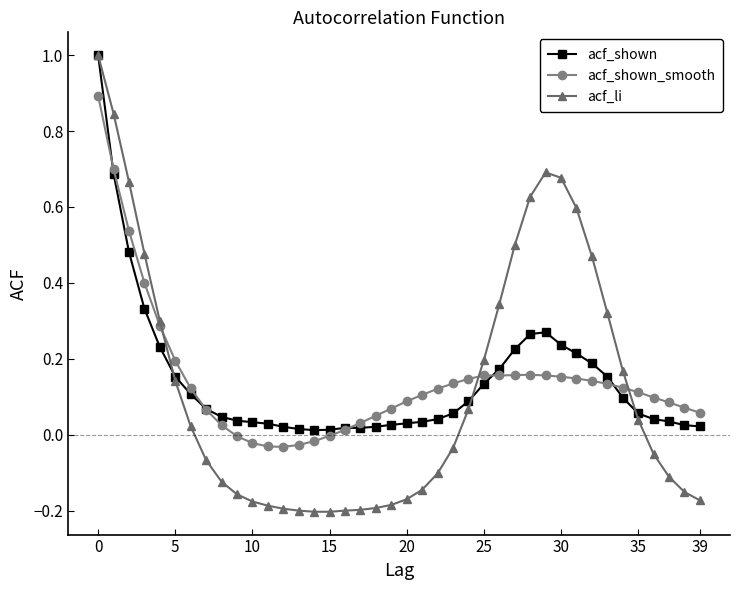

What is the maximum value shown in the chart?

1.0